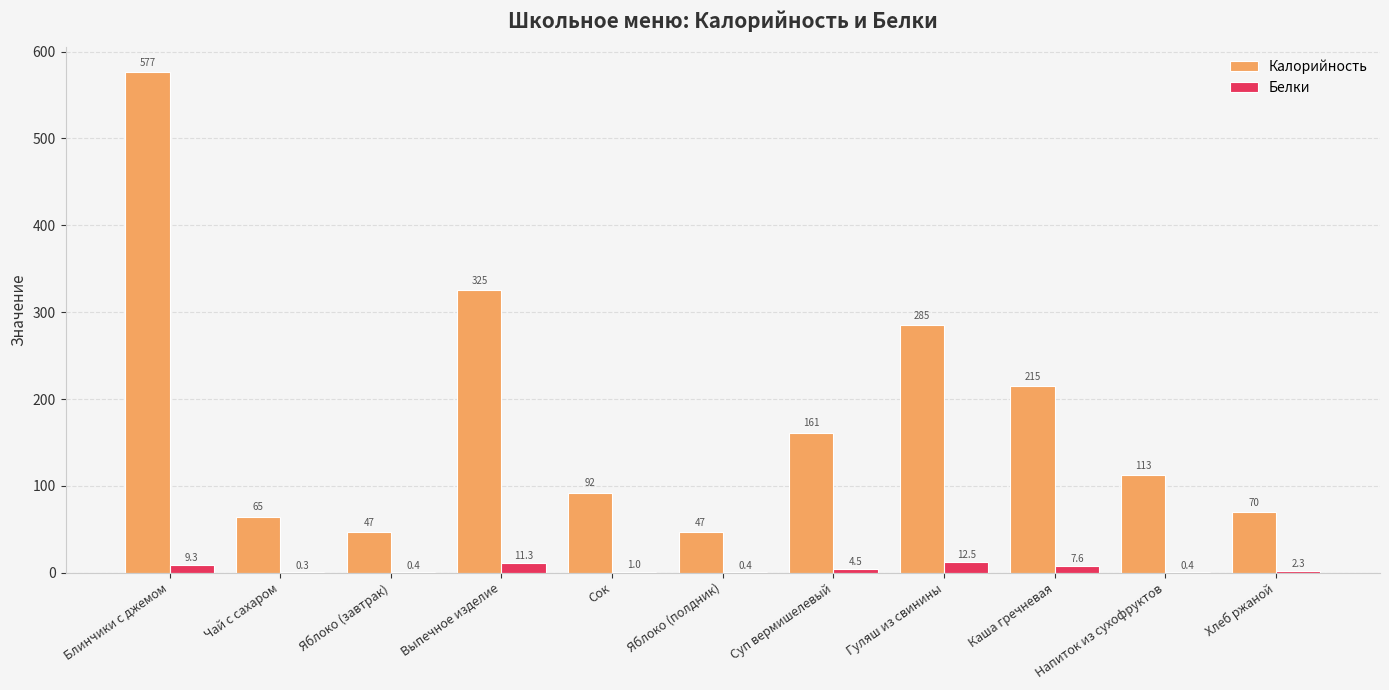

The value of Калорийность at Каша гречневая is 214.6. True or false?

True